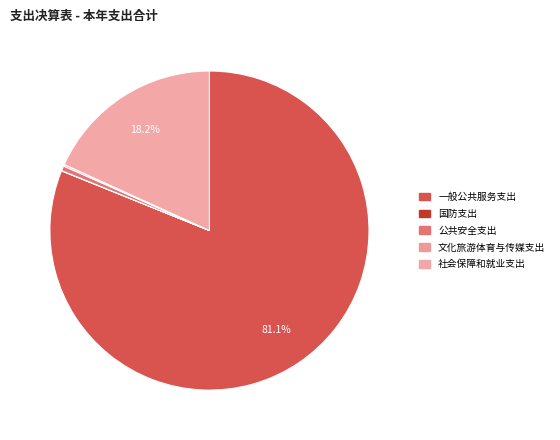

To the nearest percent, what is the difference between the largest and smallest slice percentages?

81%